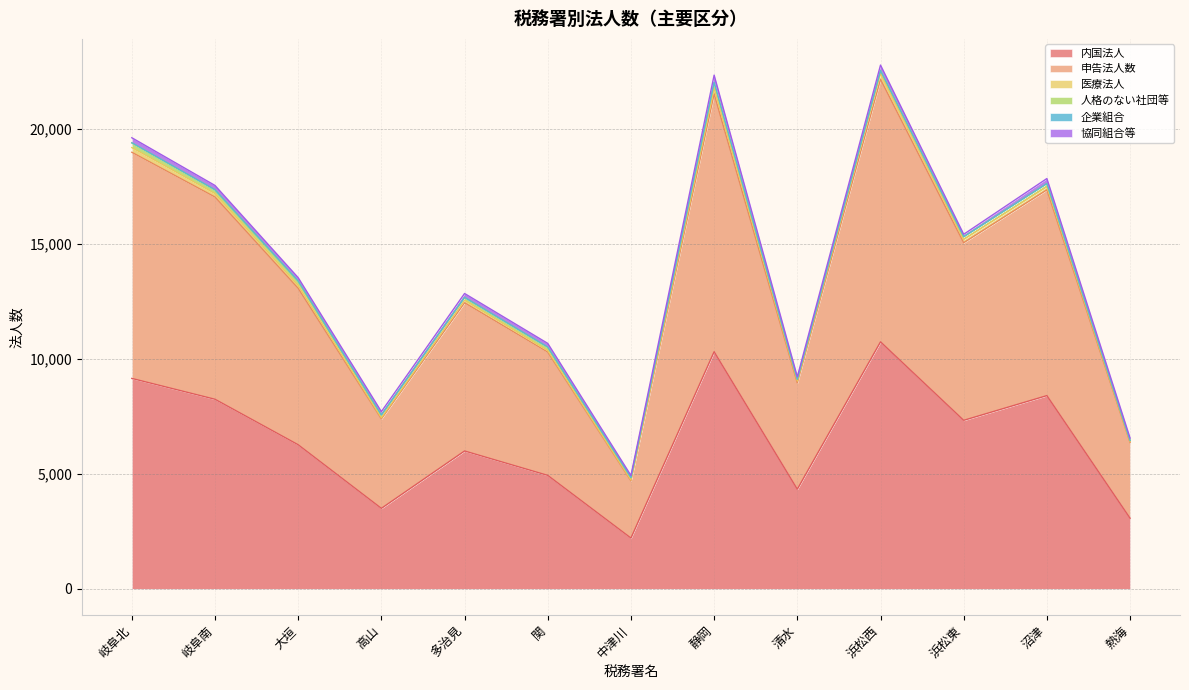

Is it true that 医療法人 equals 23 at 中津川?

False